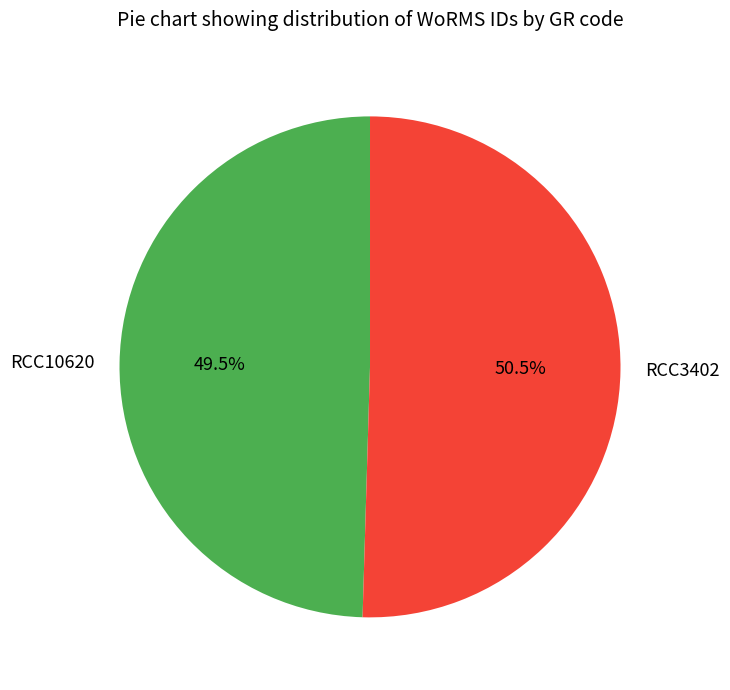

Is it true that RCC10620 is 63% of the pie?

False